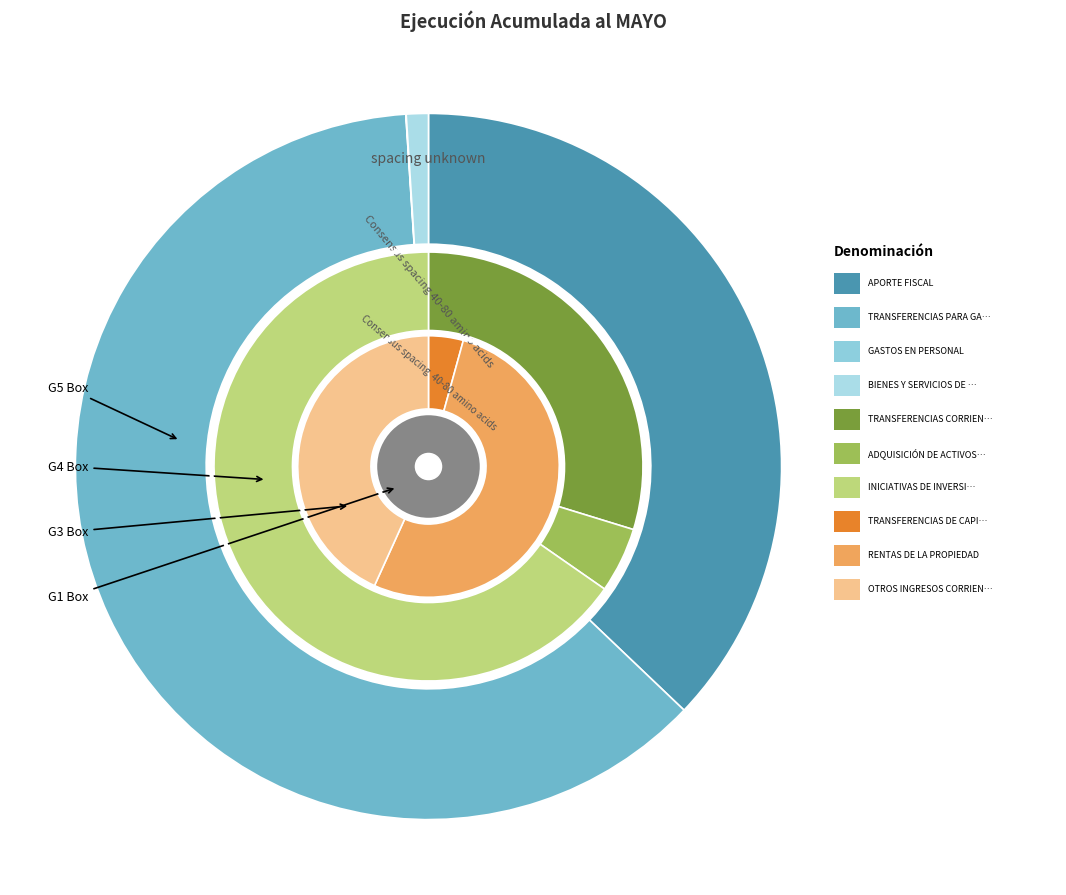

Count the number of slices in the pie.

10